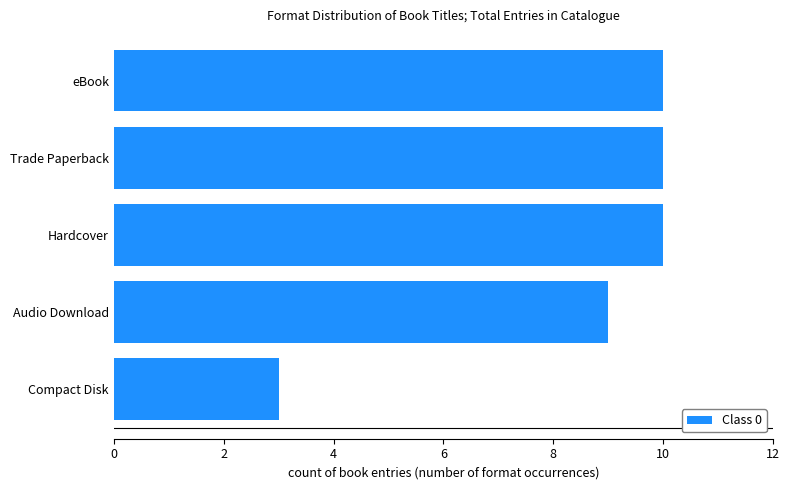

What is the ratio of the value at eBook to the value at Compact Disk?

3.3